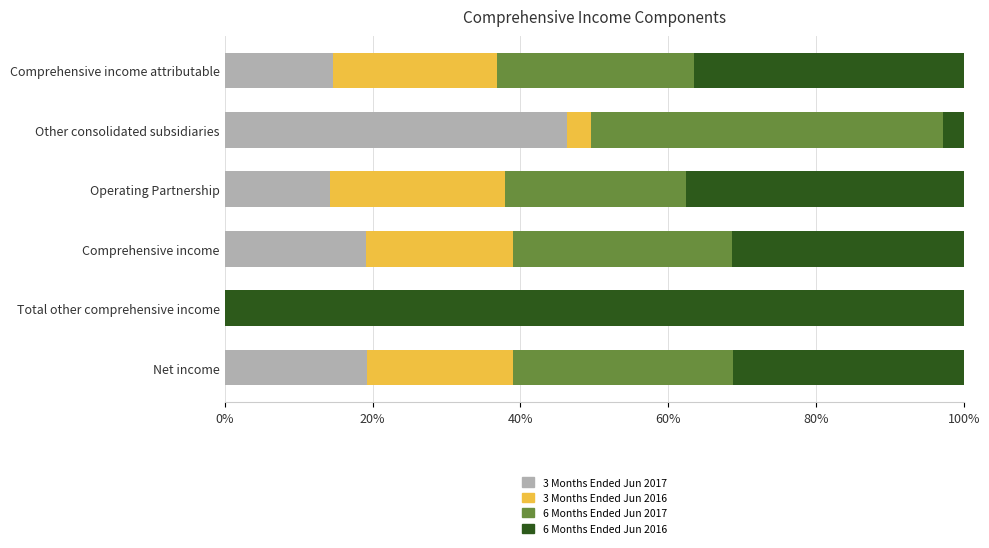

The 3 Months Ended Jun 2017 series shows 19.2 at Comprehensive income. True or false?

True